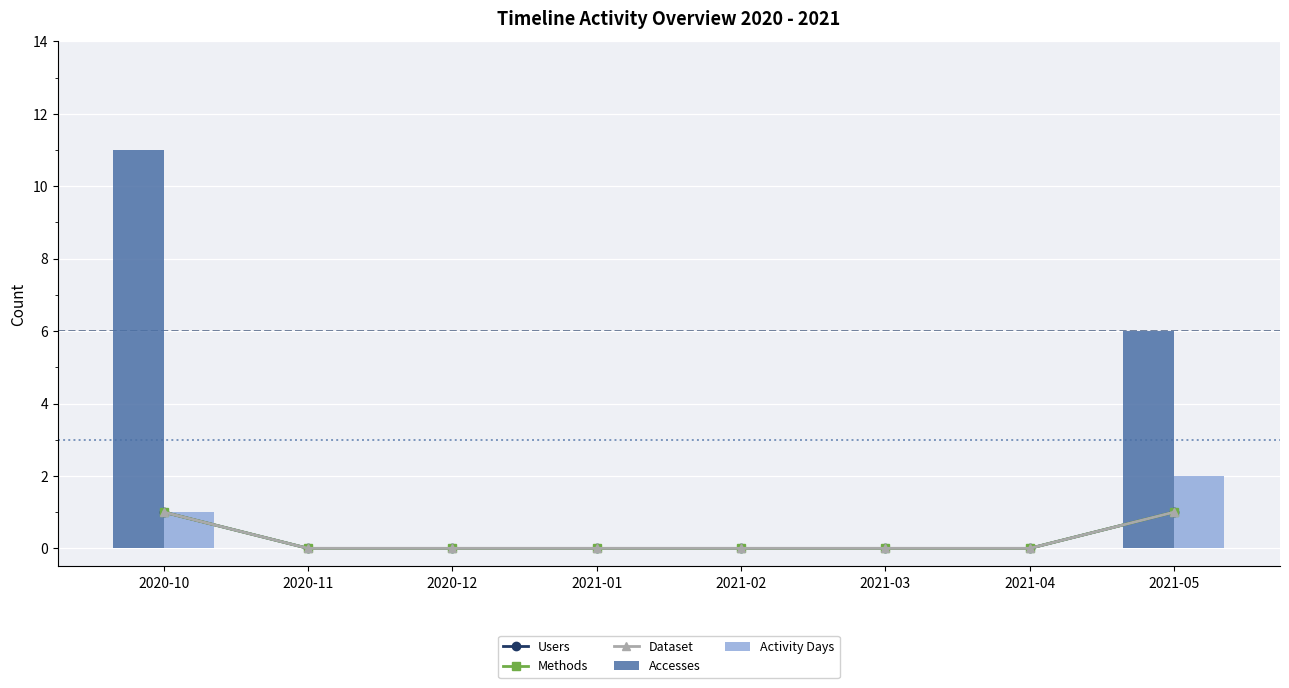

What is the label of the 8th bar from the right?

2020-10